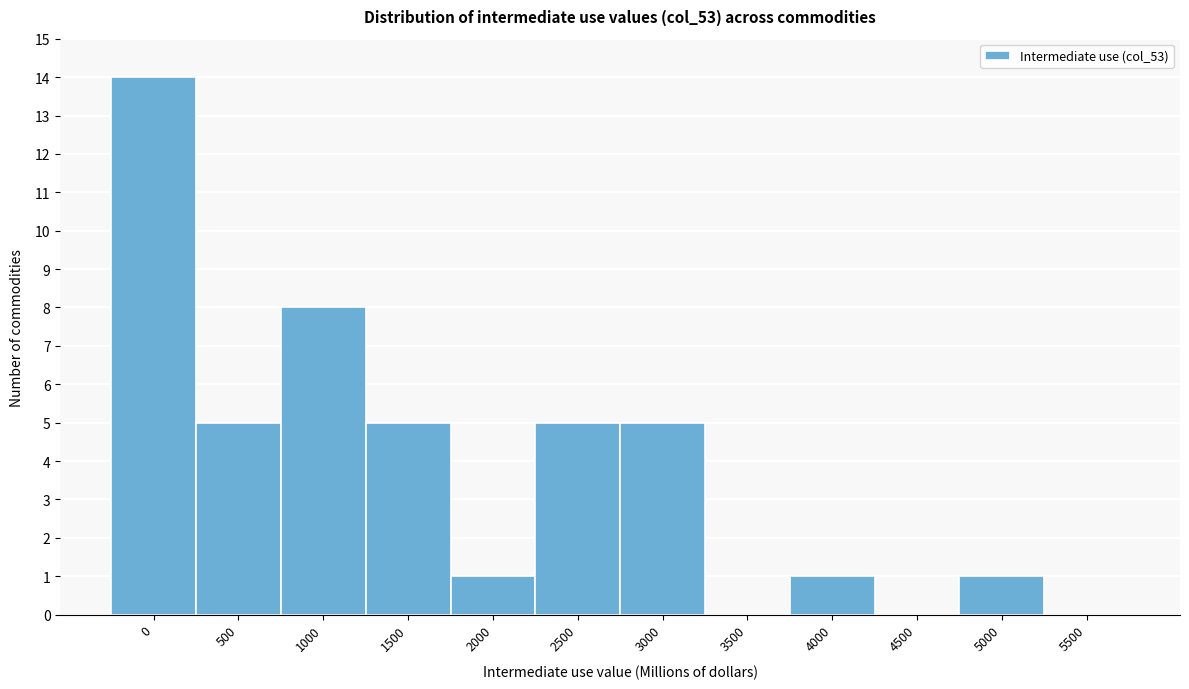

Reading left to right, extract all data points from this chart.

0=14	500=5	1000=8	1500=5	2000=1	2500=5	3000=5	3500=0	4000=1	4500=0	5000=1	5500=0